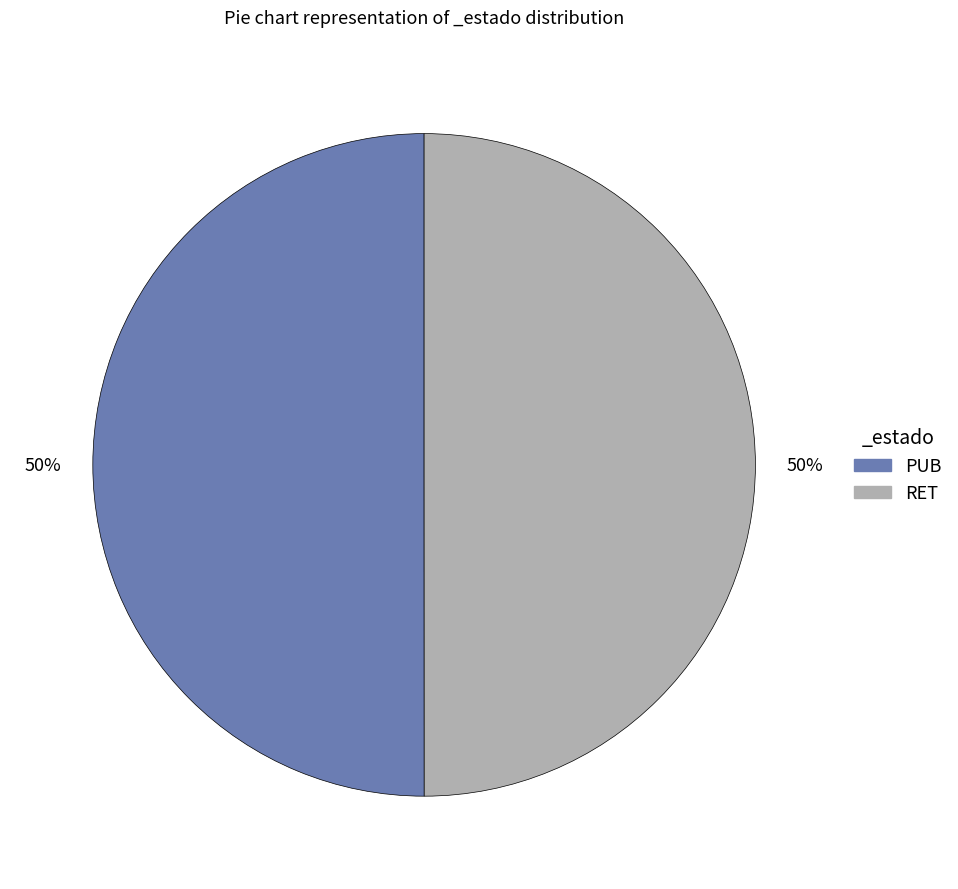

True or false: RET accounts for 50% of the total.

True